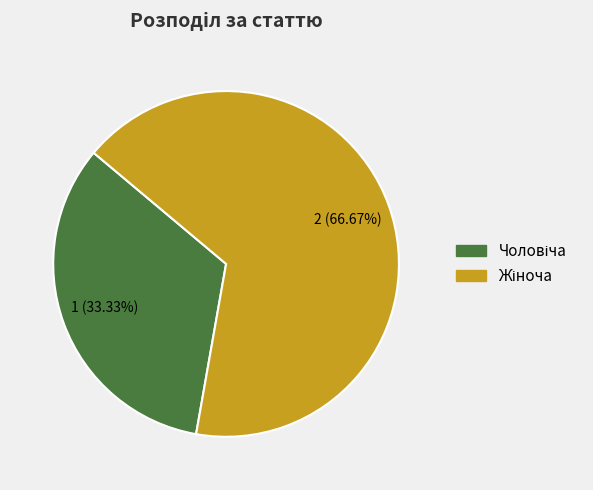

Is there a majority slice in this chart?

Yes